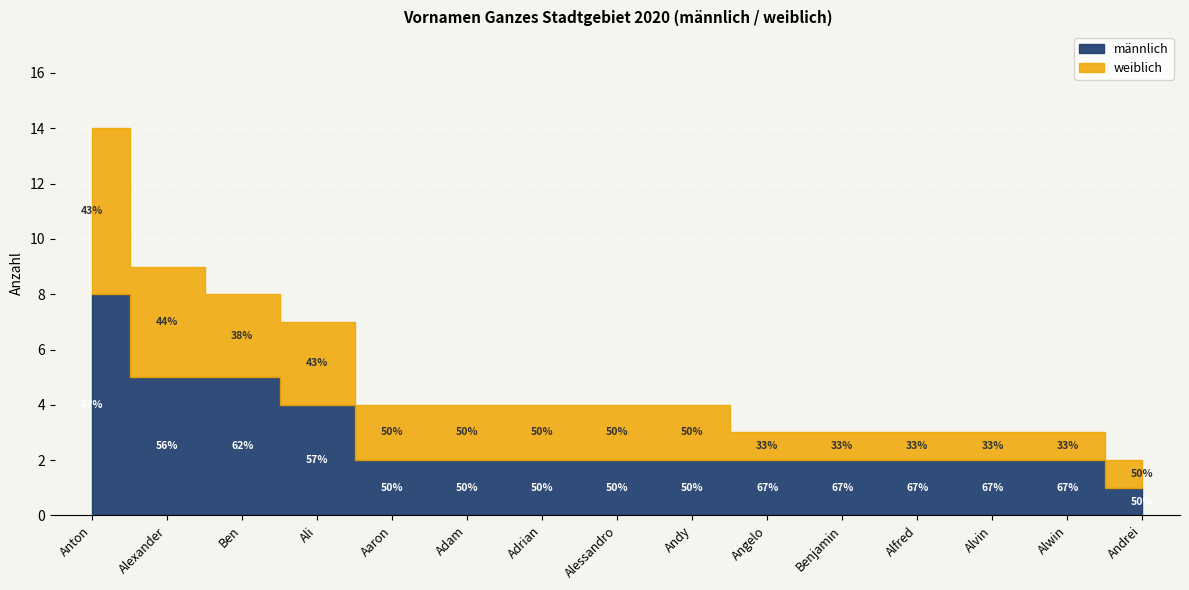

Rank the series by their average value, from highest to lowest.

männlich, weiblich